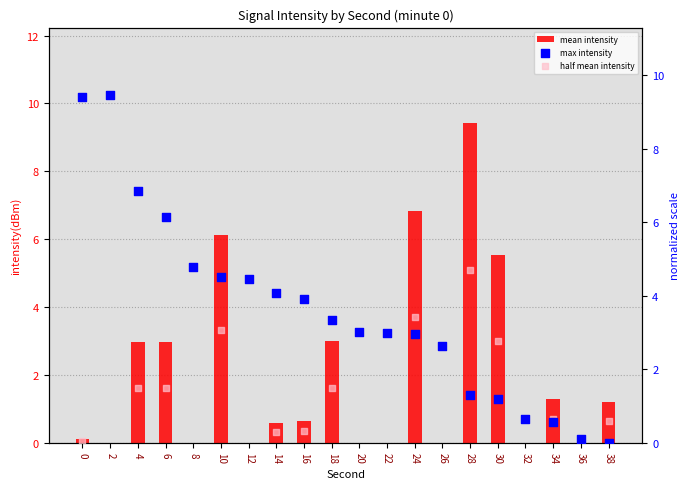

What is the total value across all series at 10?

13.7